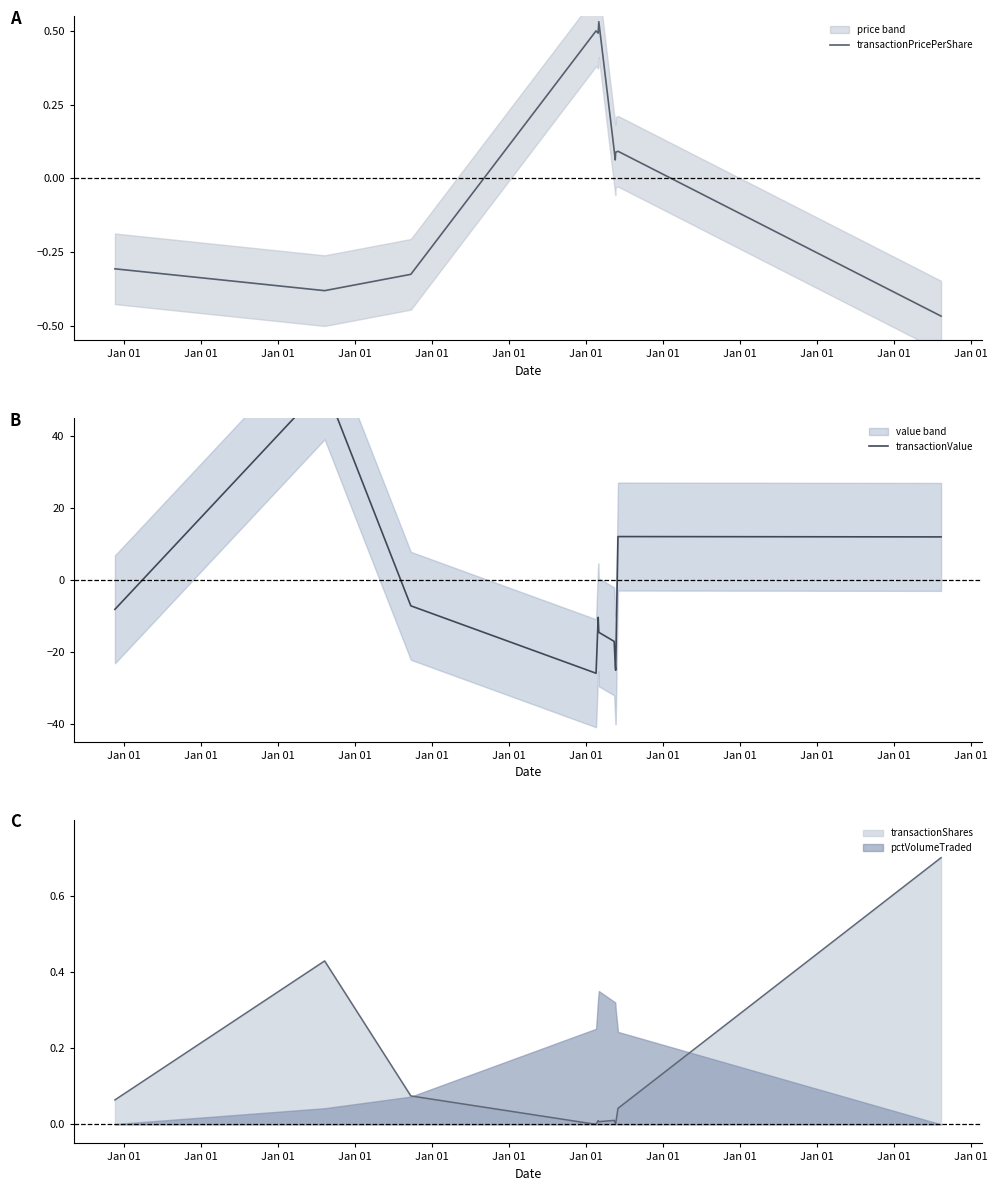

What is the difference between the second highest and minimum values in the transactionValue series?

80.0